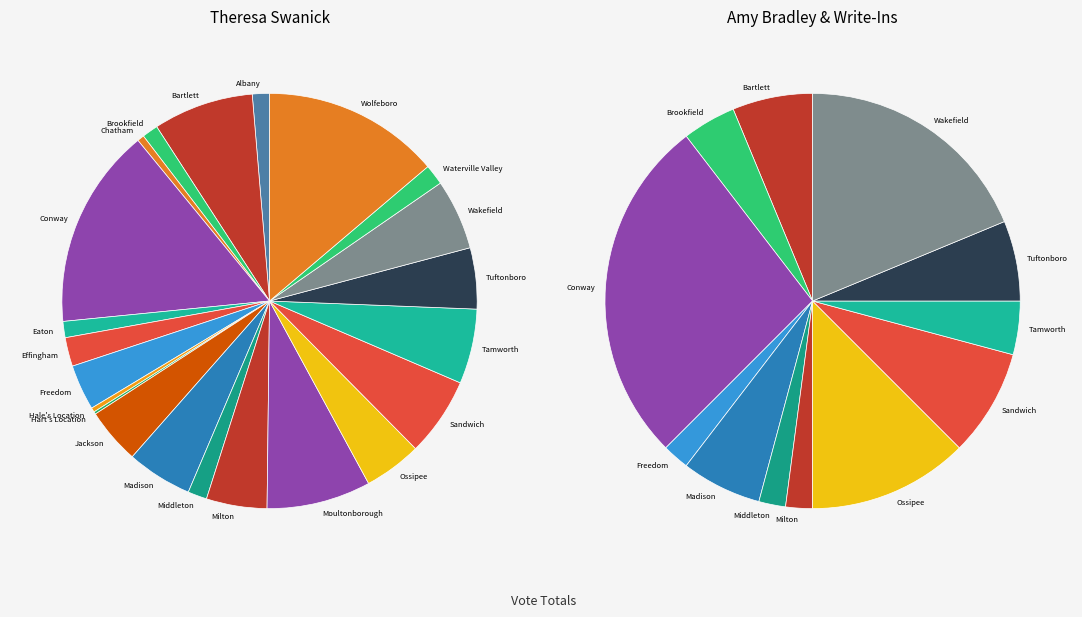

Does Milton account for over 50% of the chart?

No